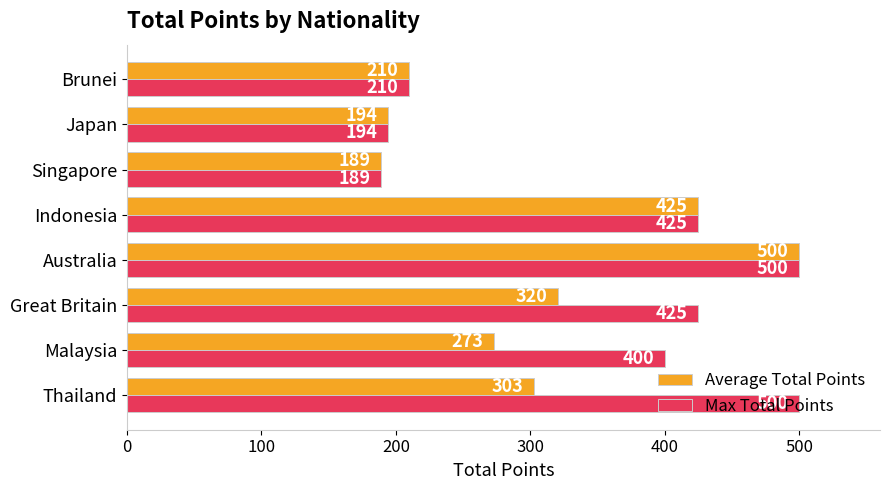

What is the maximum value for Max Total Points?

500.0